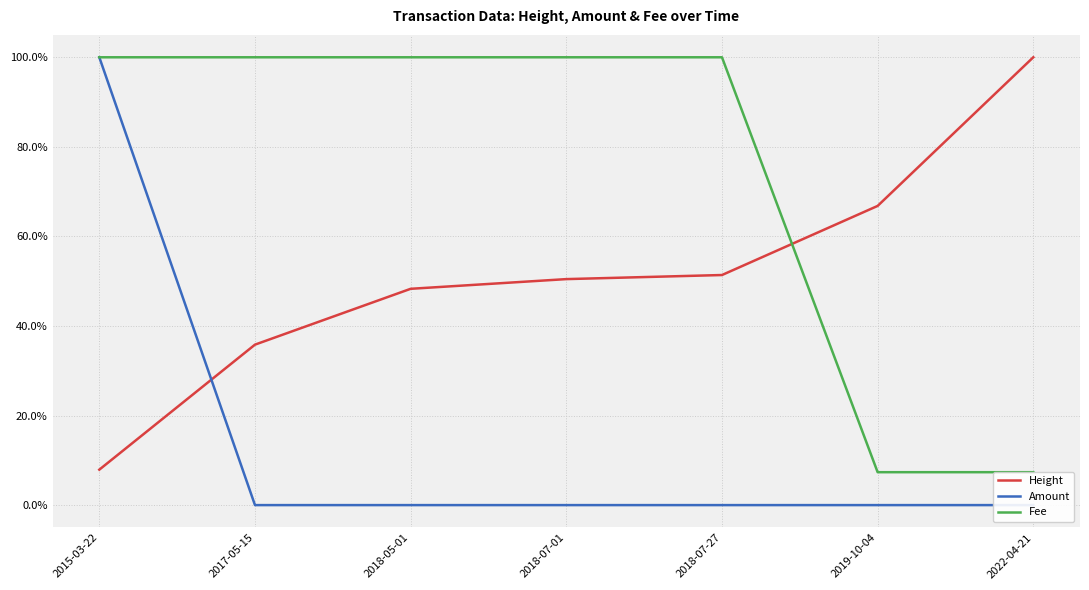

How many lines are shown in the chart?

3